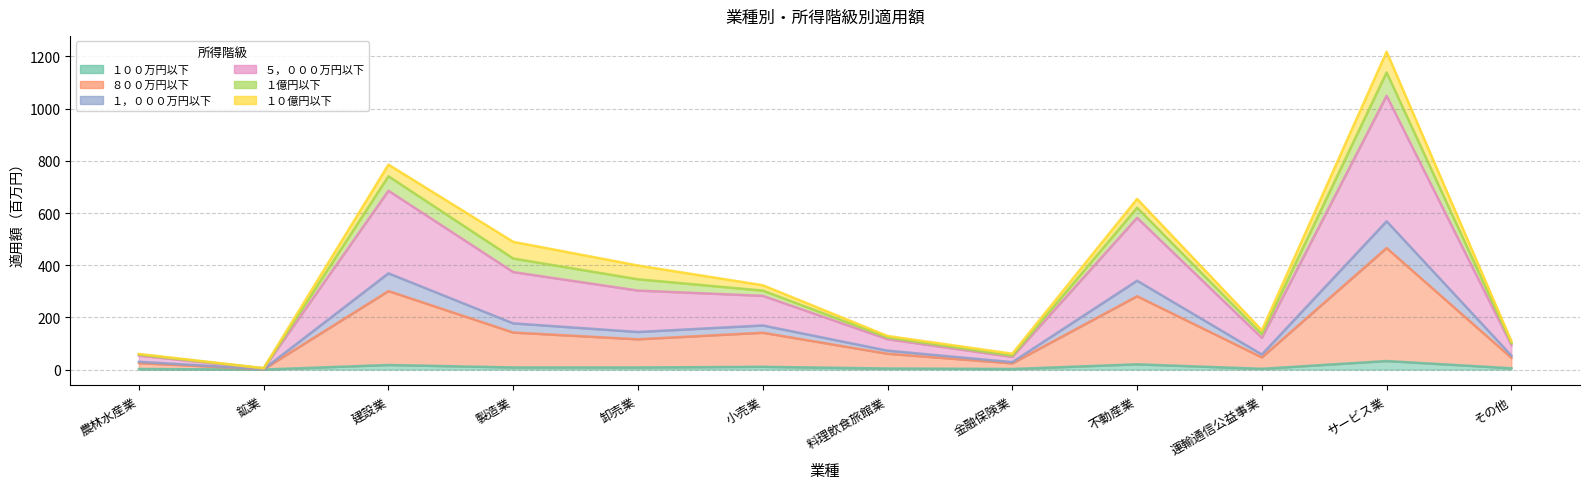

At which category does ８００万円以下 reach its first local peak?

建設業